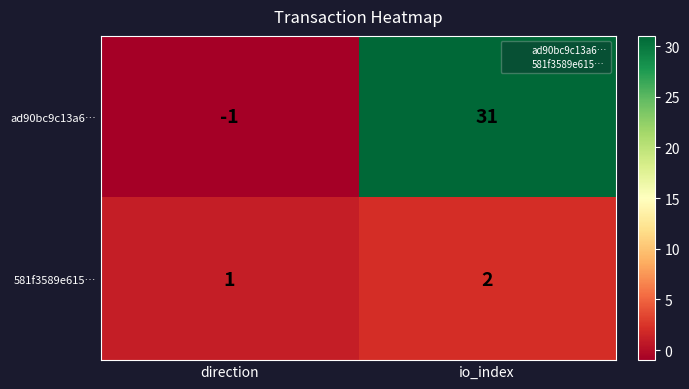

Is the value of 581f3589e615… at direction greater than the value of ad90bc9c13a6… at direction?

Yes